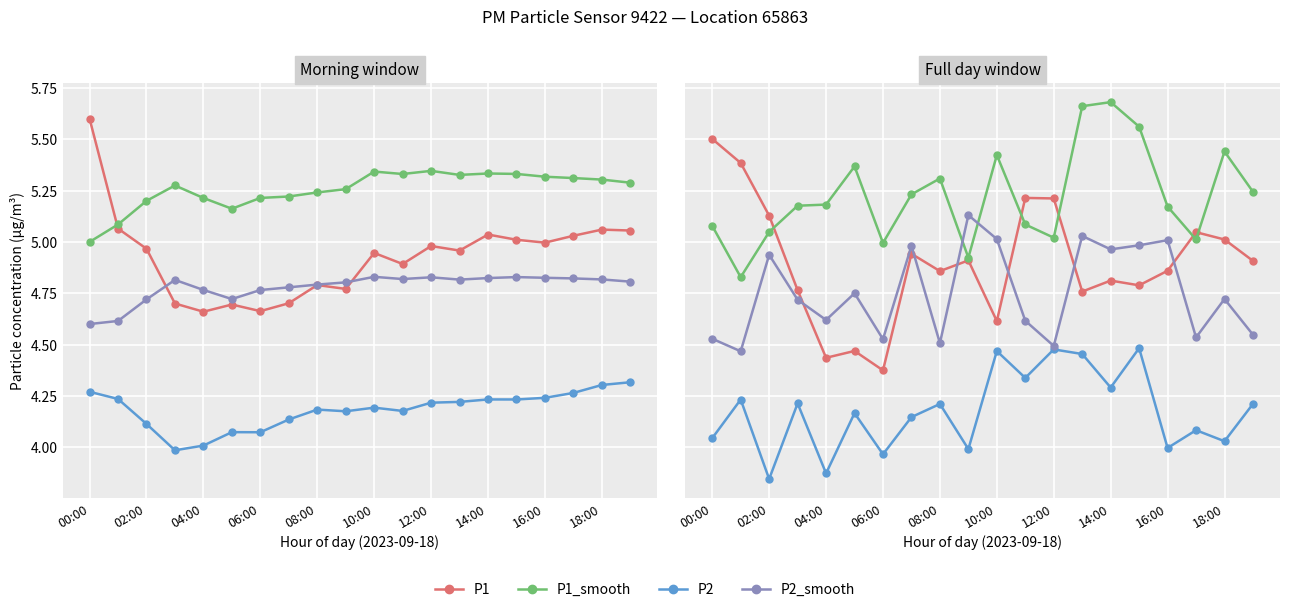

In P2_smooth, how many points are lower than both neighbors (excluding endpoints)?

7